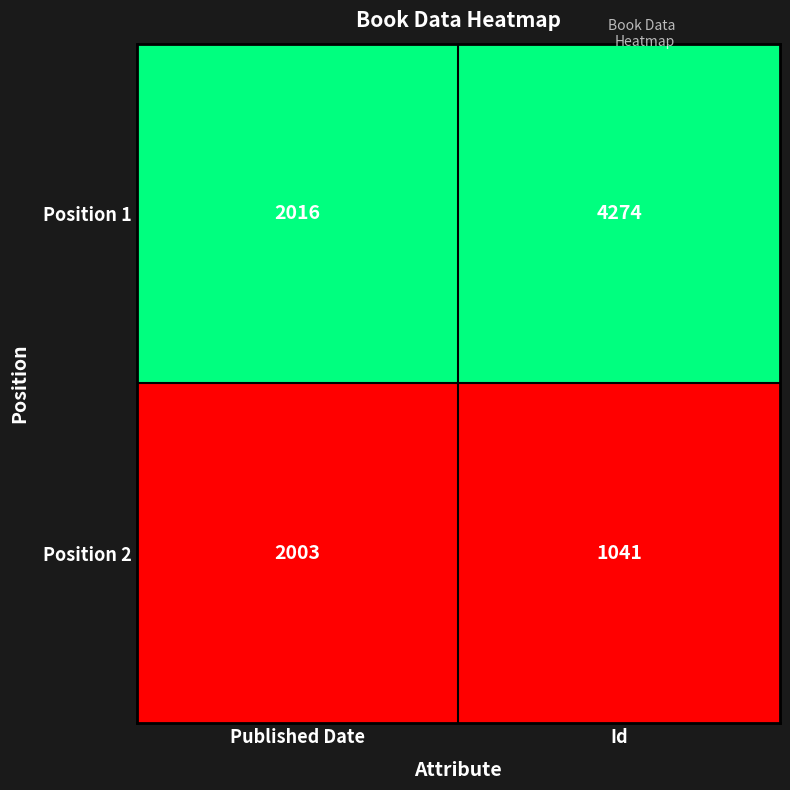

Rank the series at Id from lowest to highest value.

Position 2, Position 1